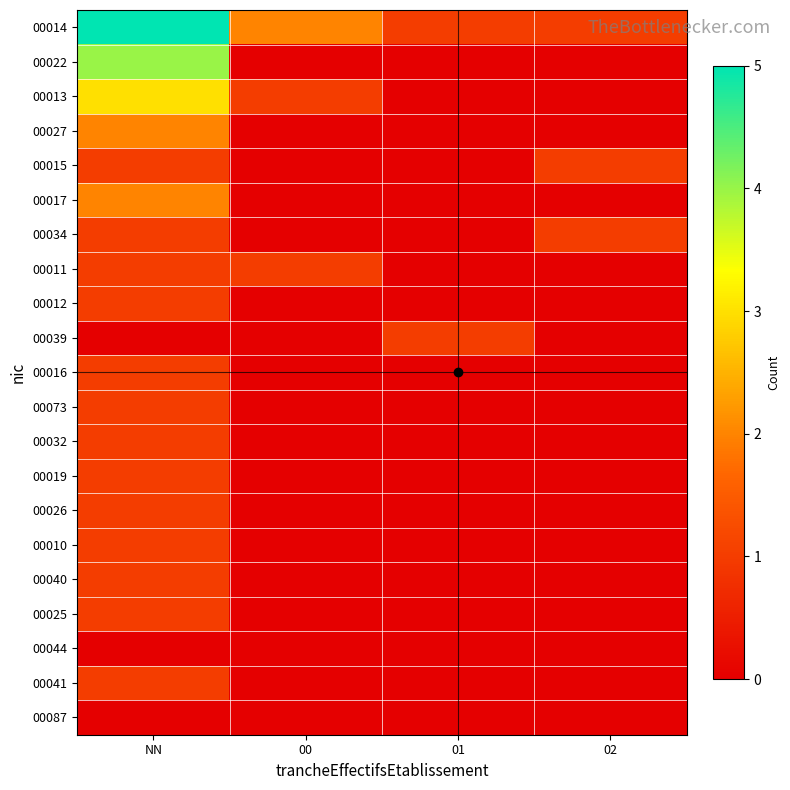

Rank the series at 02 from highest to lowest value.

00014, 00015, 00034, 00022, 00013, 00027, 00017, 00011, 00012, 00039, 00016, 00073, 00032, 00019, 00026, 00010, 00040, 00025, 00044, 00041, 00087